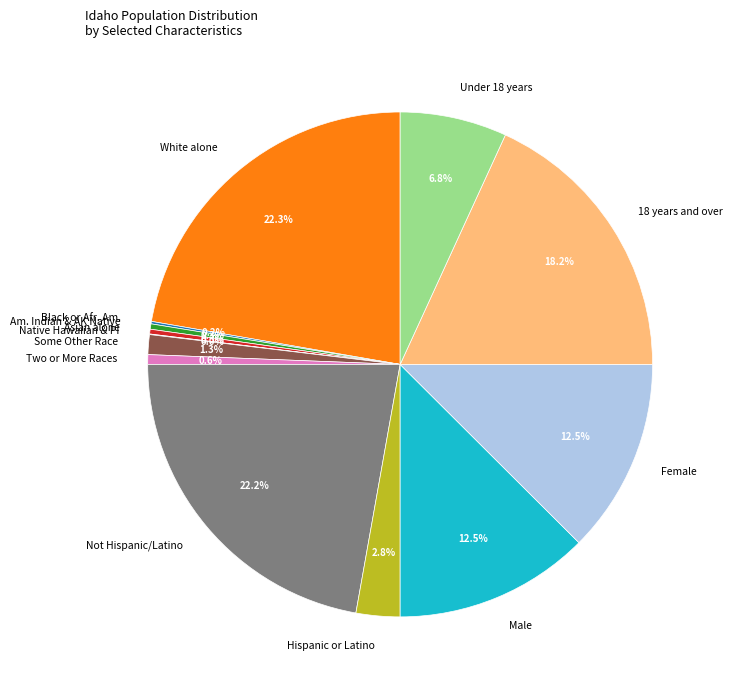

What percentage is the Hispanic or Latino slice, to the nearest percent?

3%